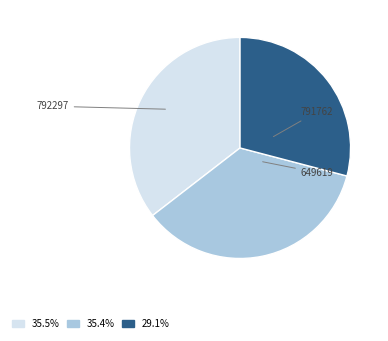

Is there a majority slice in this chart?

No